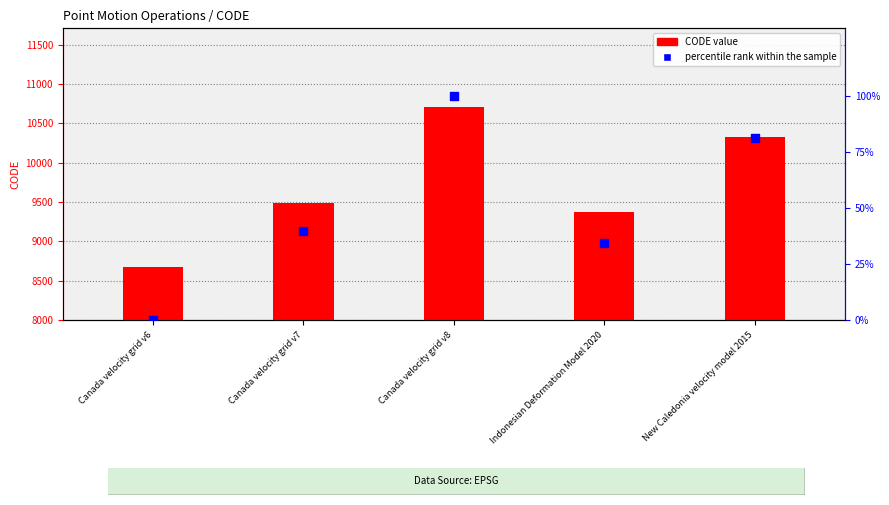

Between Canada velocity grid v7 and Canada velocity grid v6, which is larger?

Canada velocity grid v7